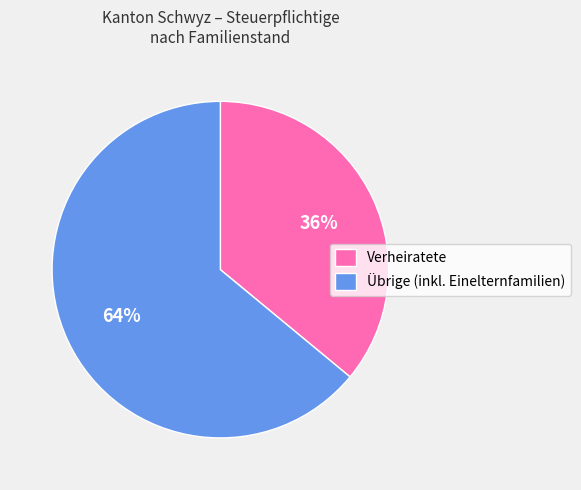

To the nearest percent, what is the average slice percentage?

50%